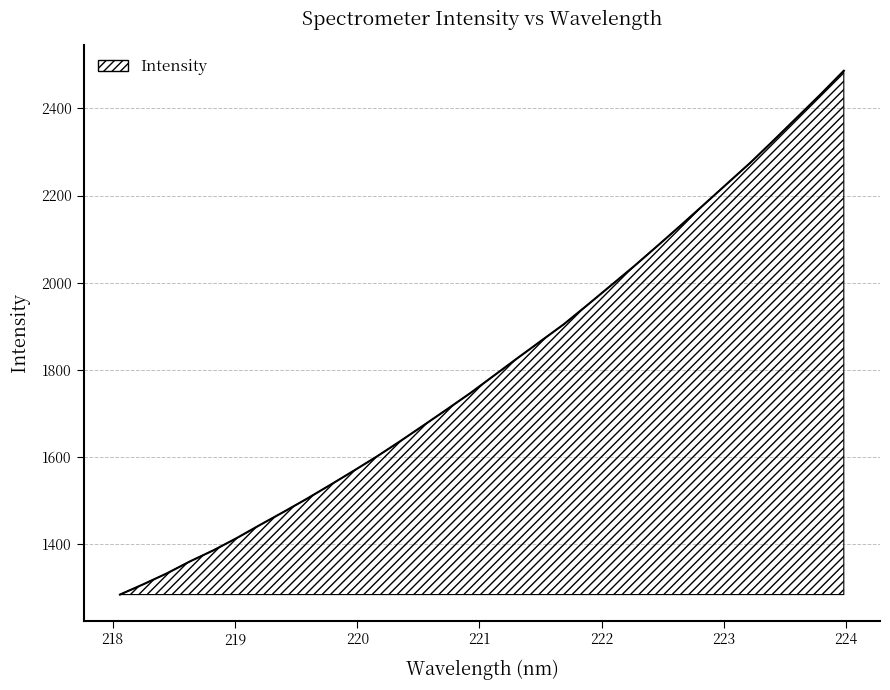

True or false: the data has more than 0 interior local peaks.

False